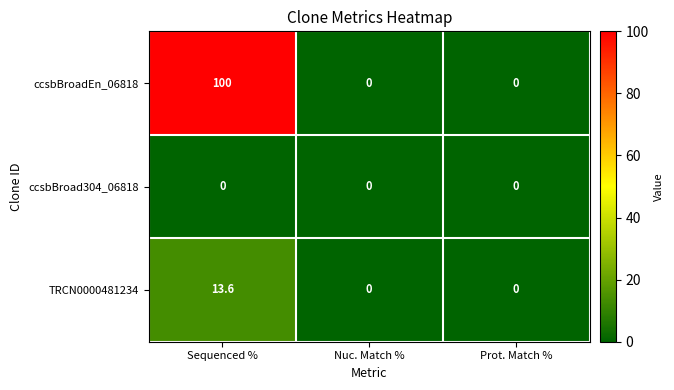

What is the maximum value shown in the chart?

100.0